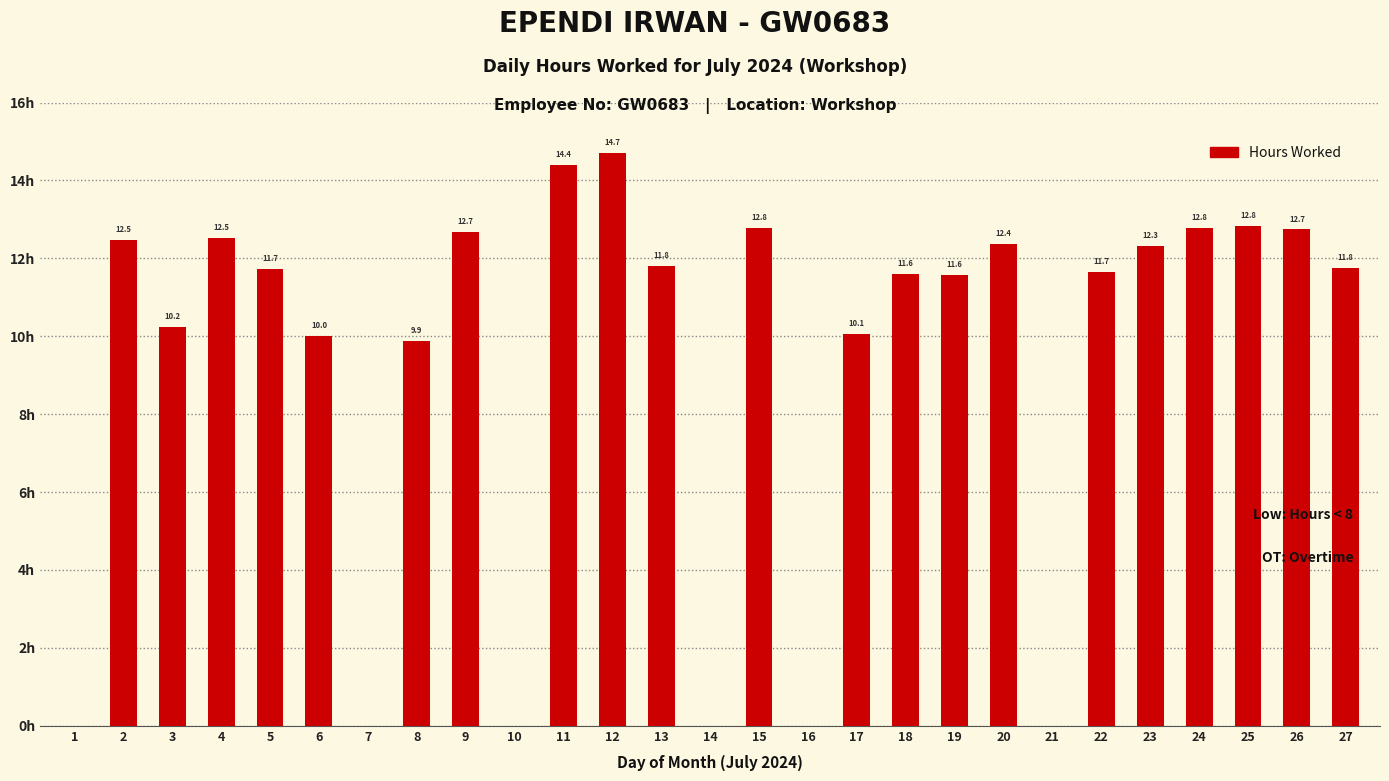

Rank the categories by value from highest to lowest.

12, 11, 25, 24, 15, 26, 9, 4, 2, 20, 23, 13, 27, 5, 22, 18, 19, 3, 17, 6, 8, 1, 7, 10, 14, 16, 21